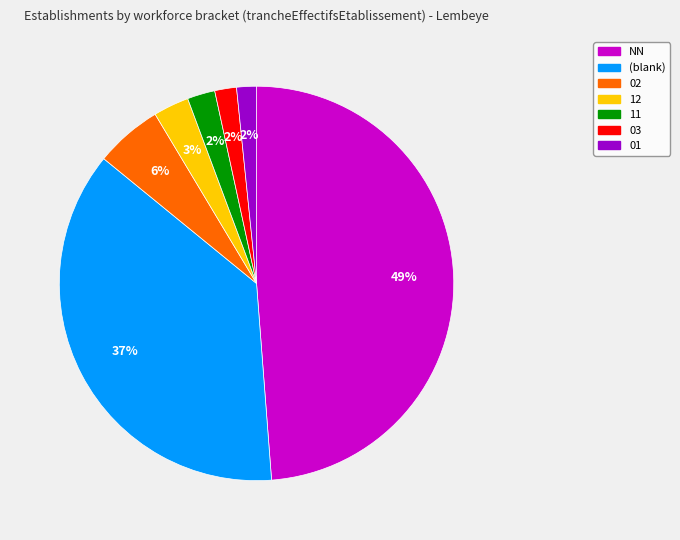

To the nearest percent, what is the average slice percentage?

14%